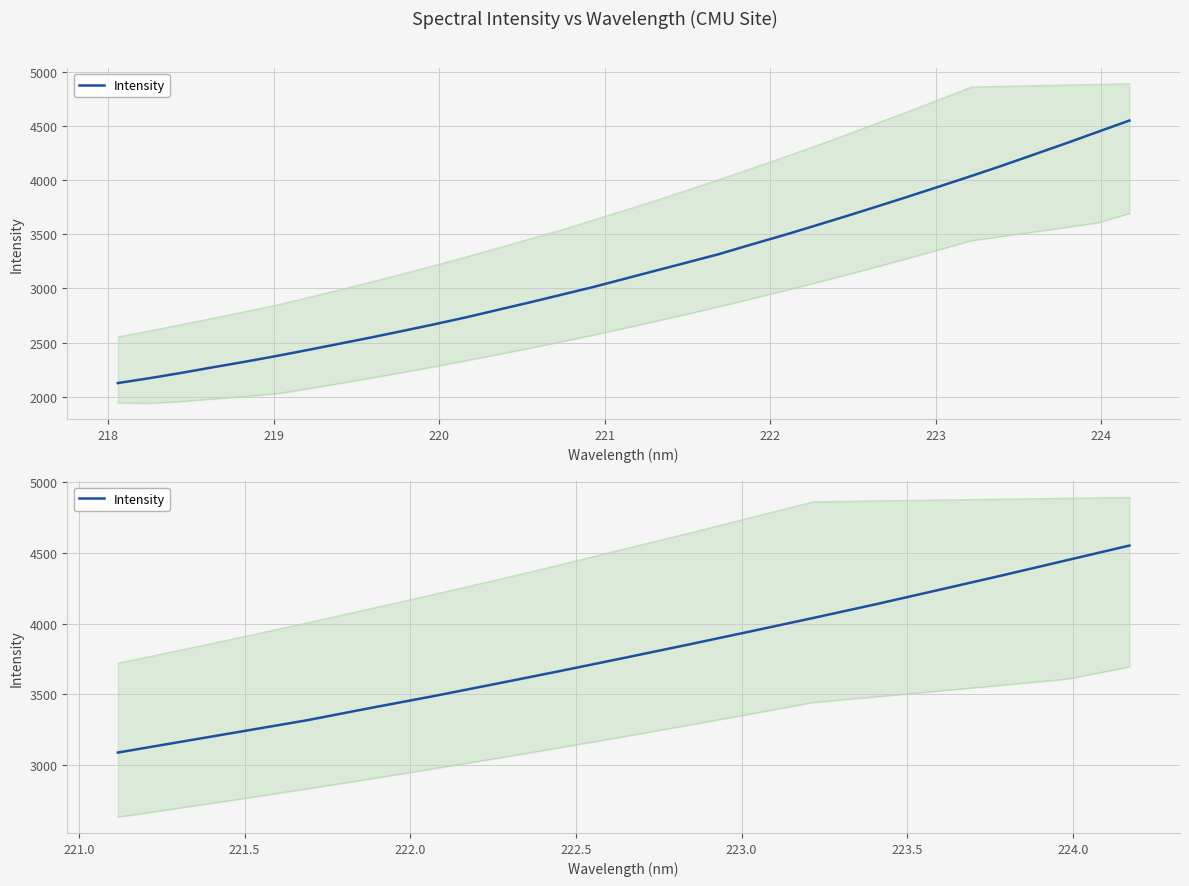

Count the number of categories in the chart.

17